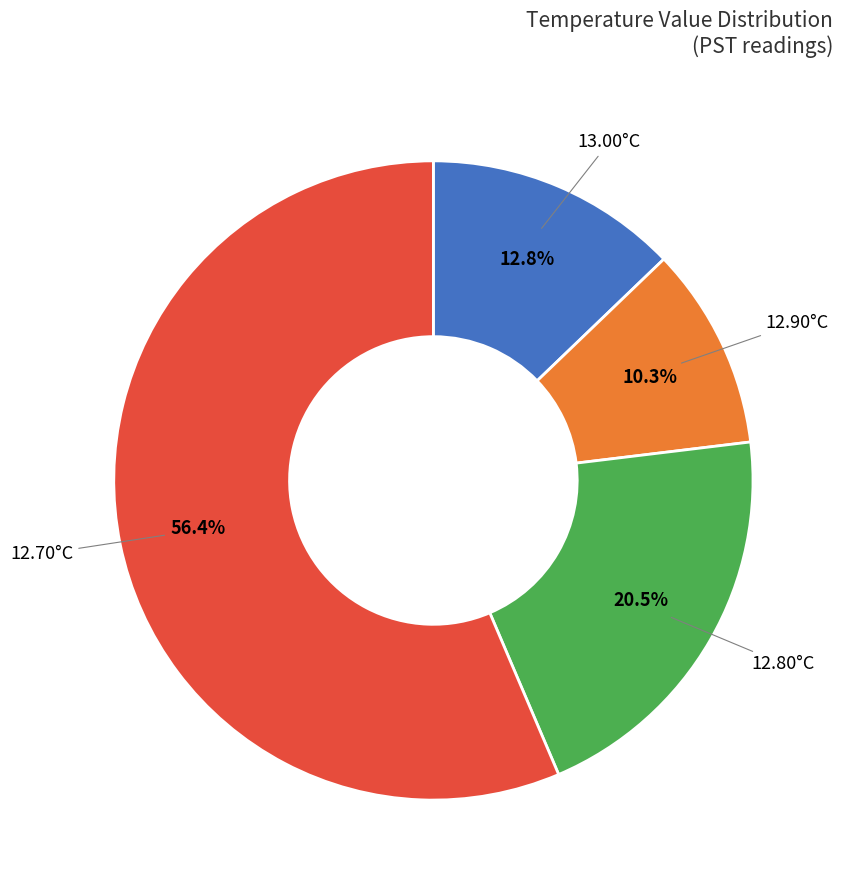

Does any single category account for the majority?

Yes